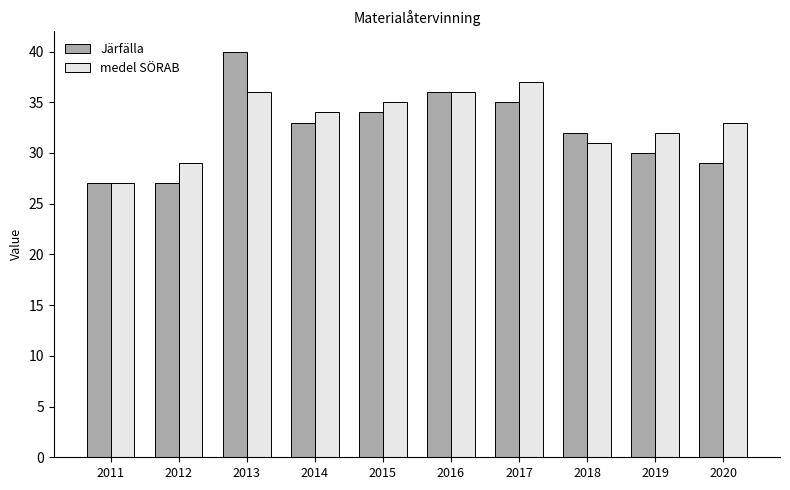

The medel SÖRAB series shows 37 at 2017. True or false?

True